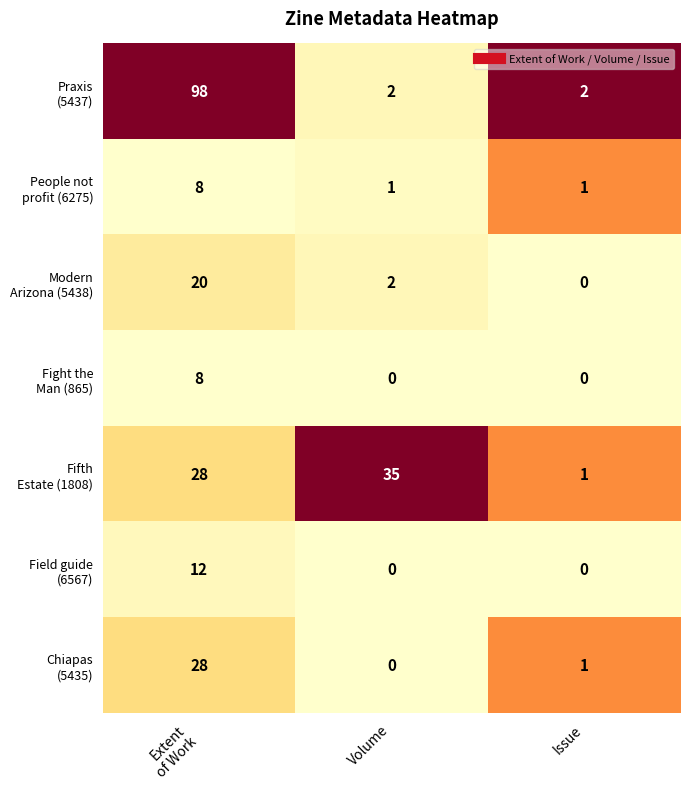

What is the spread (max minus min) of values at Volume?

35